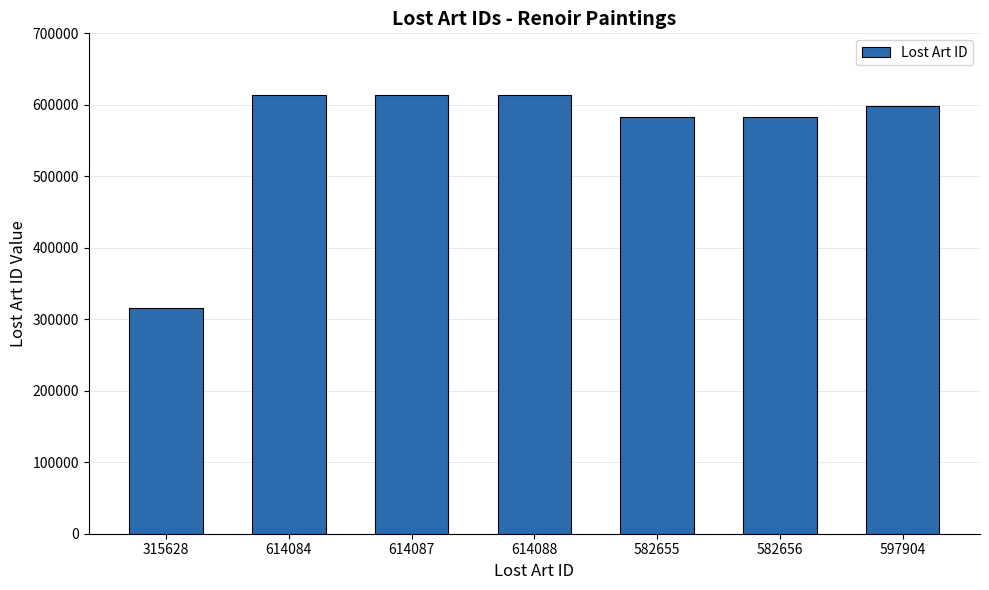

At which category does the chart reach its minimum across all series?

315628